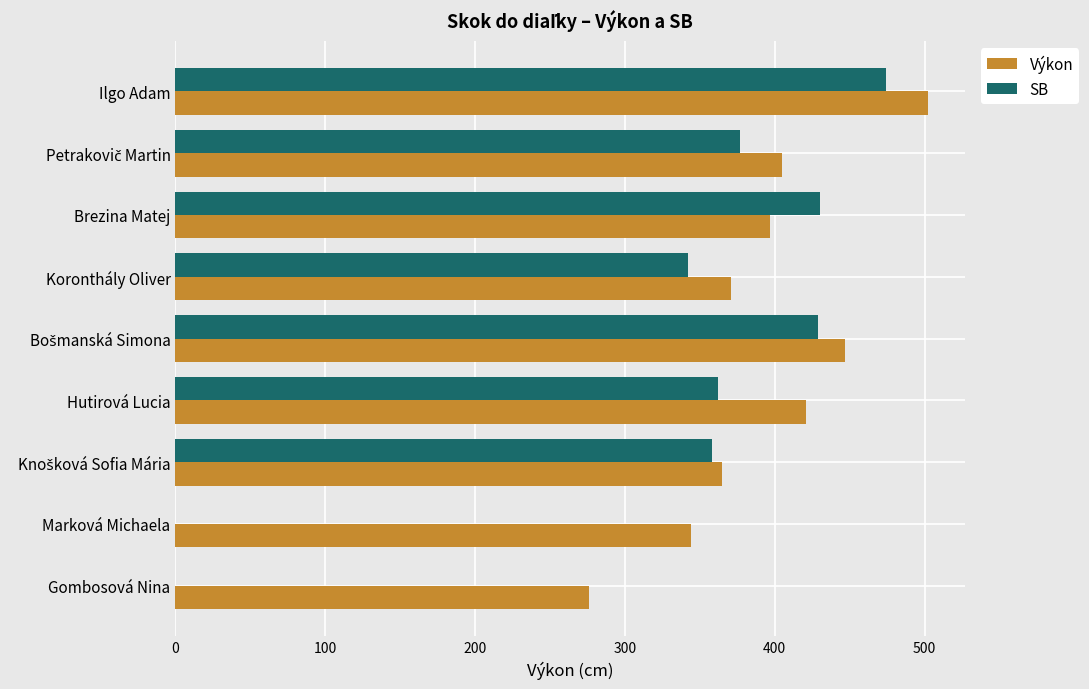

Count the number of data series in this chart.

2